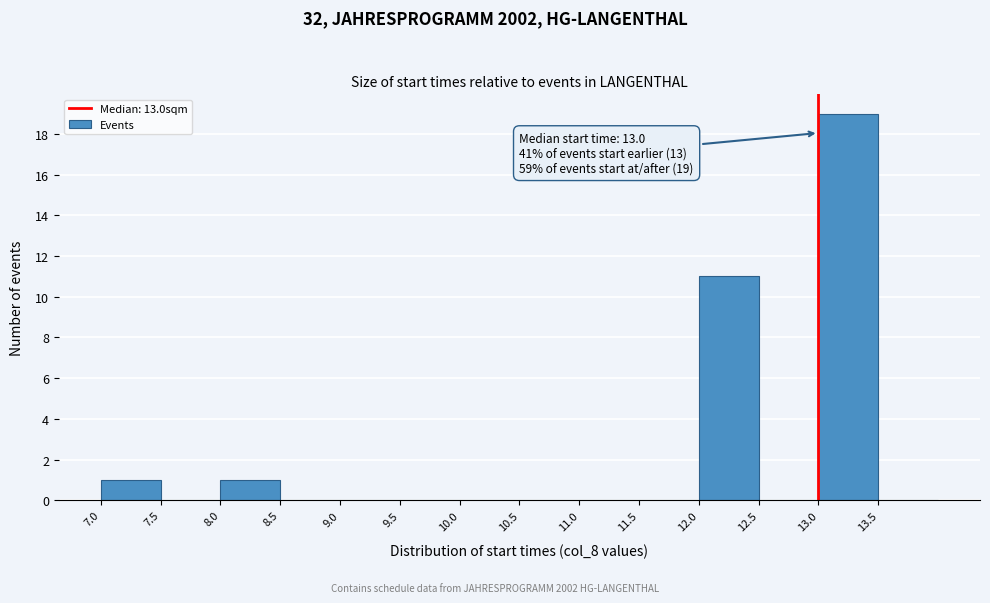

Which range on the x-axis has the tallest bar?

13.0 to 13.5